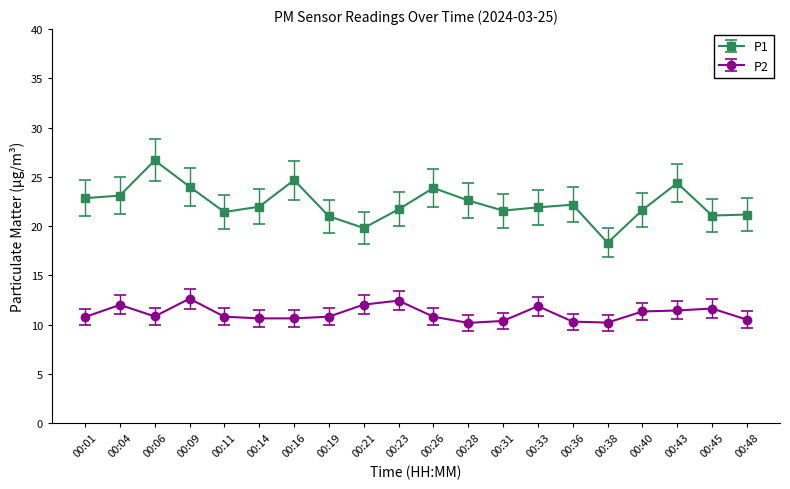

What is the value of the P1 point at the 17th from the left?

21.6